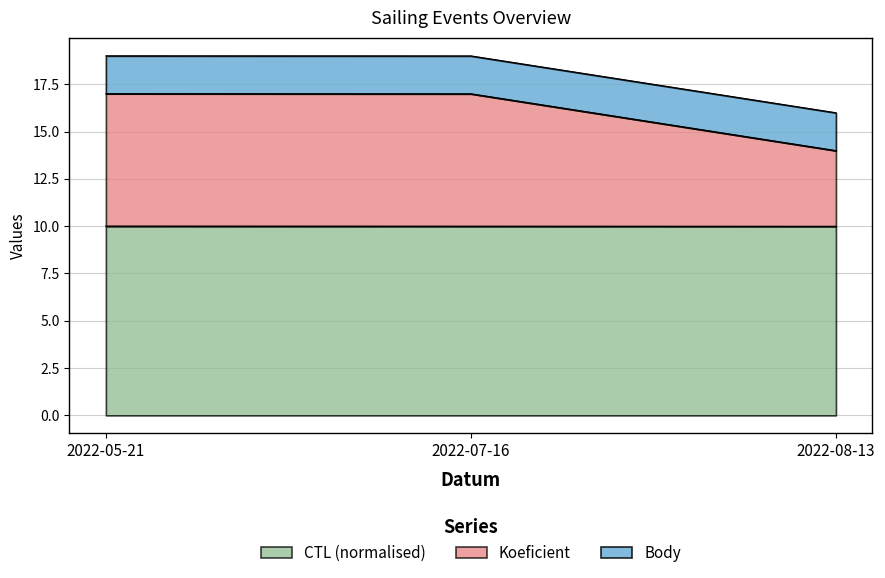

Is it true that CTL equals 10.0 at 2022-05-21?

True